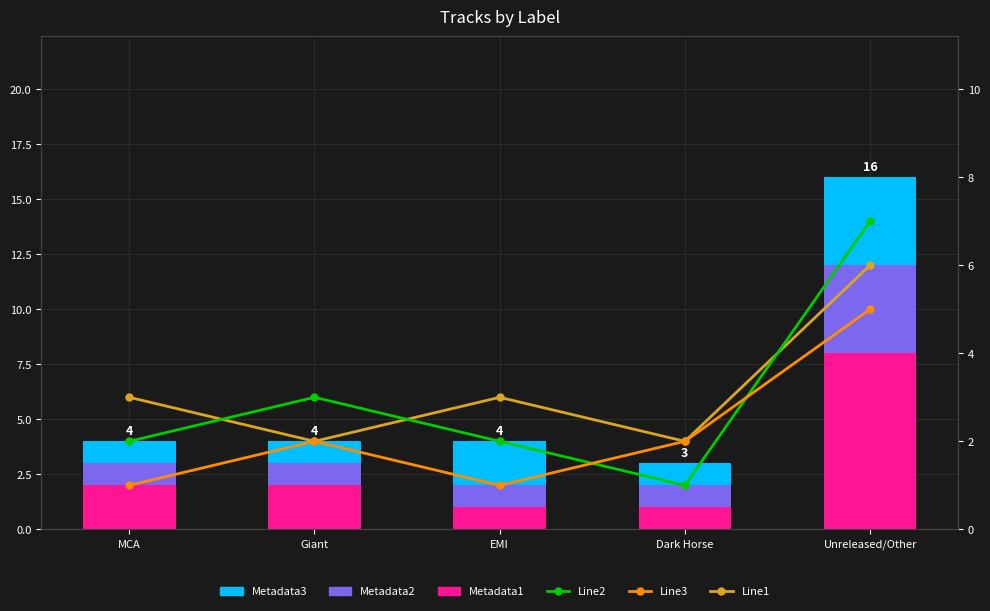

Which series has the largest total across all categories?

Line1